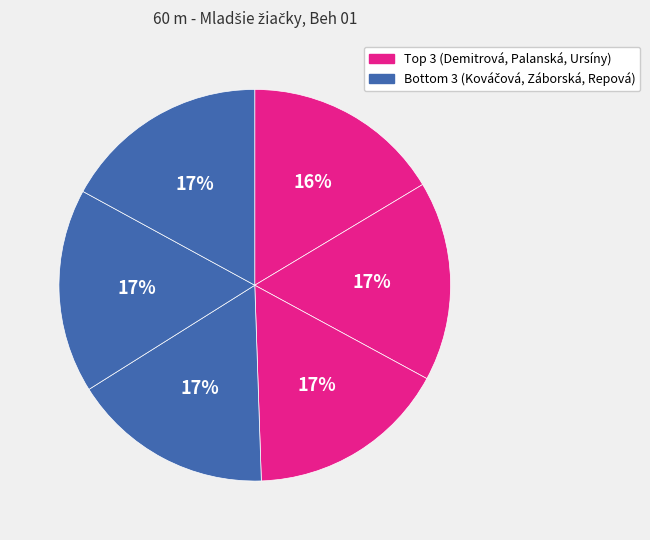

To the nearest percent, what is the average slice percentage?

17%